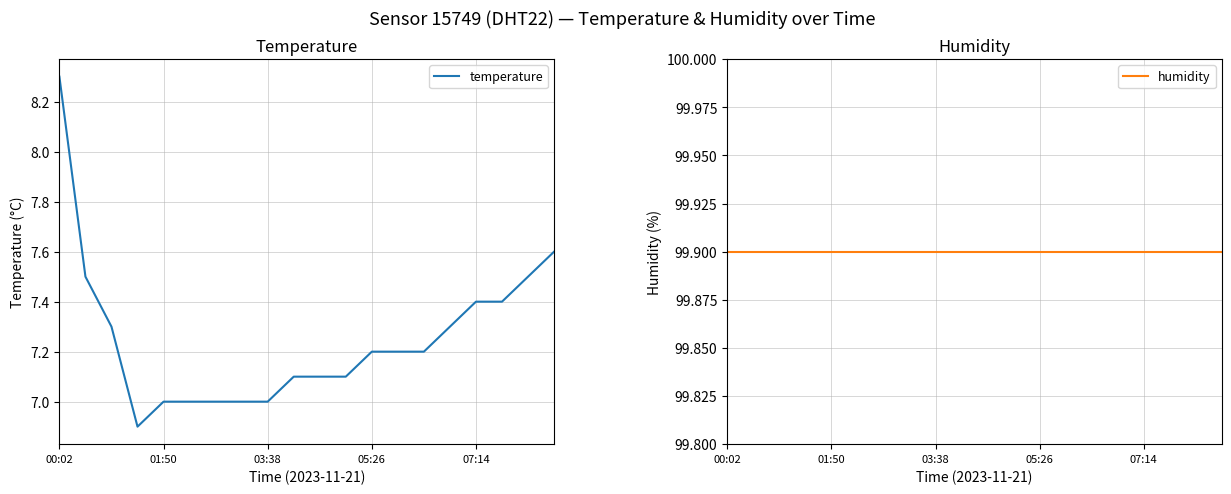

What is the sum of all humidity values?

1998.0